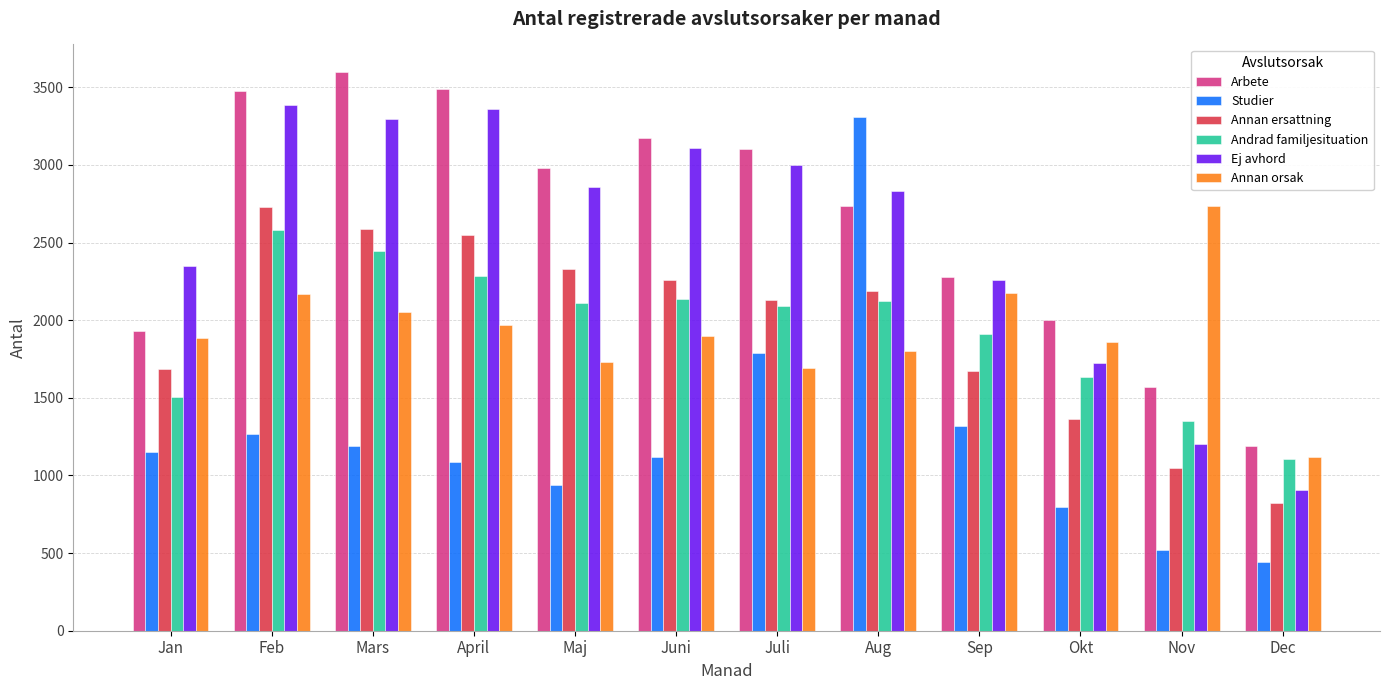

Which category has the highest value in the Arbete series?

Mars